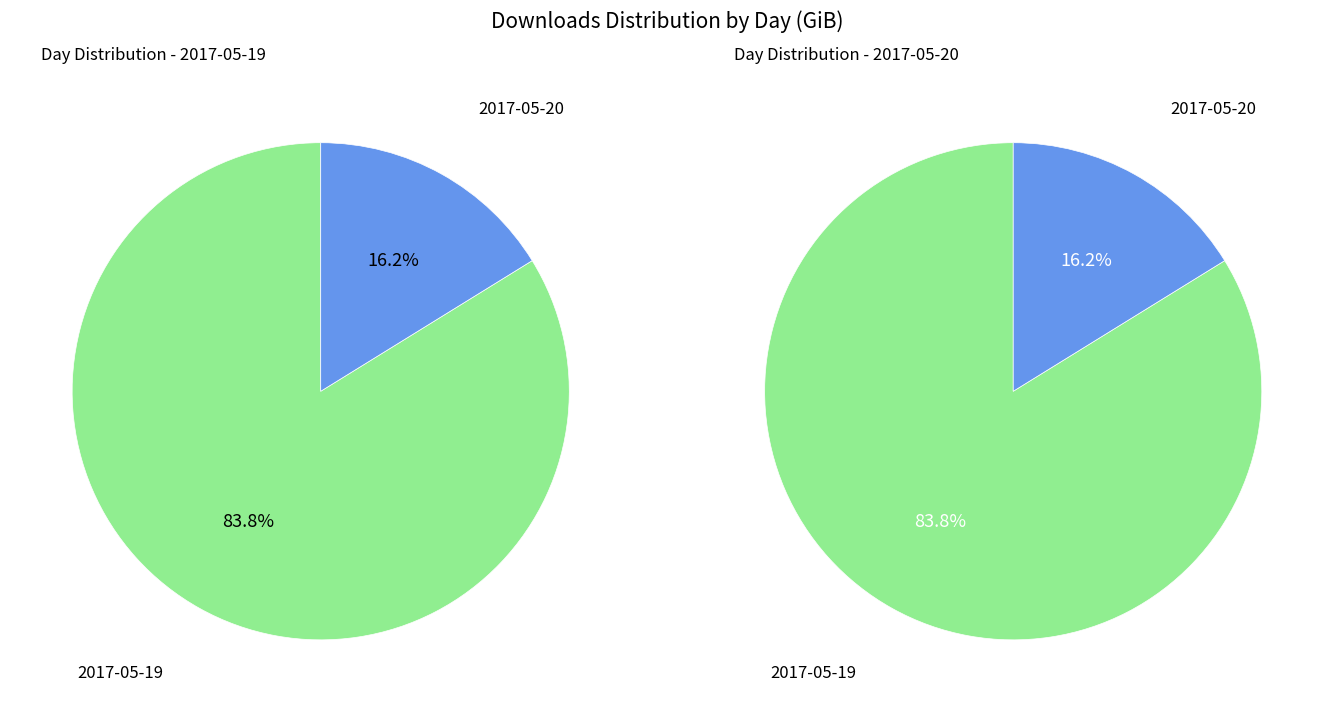

What portion of the pie excludes 2017-05-19?

16.2%